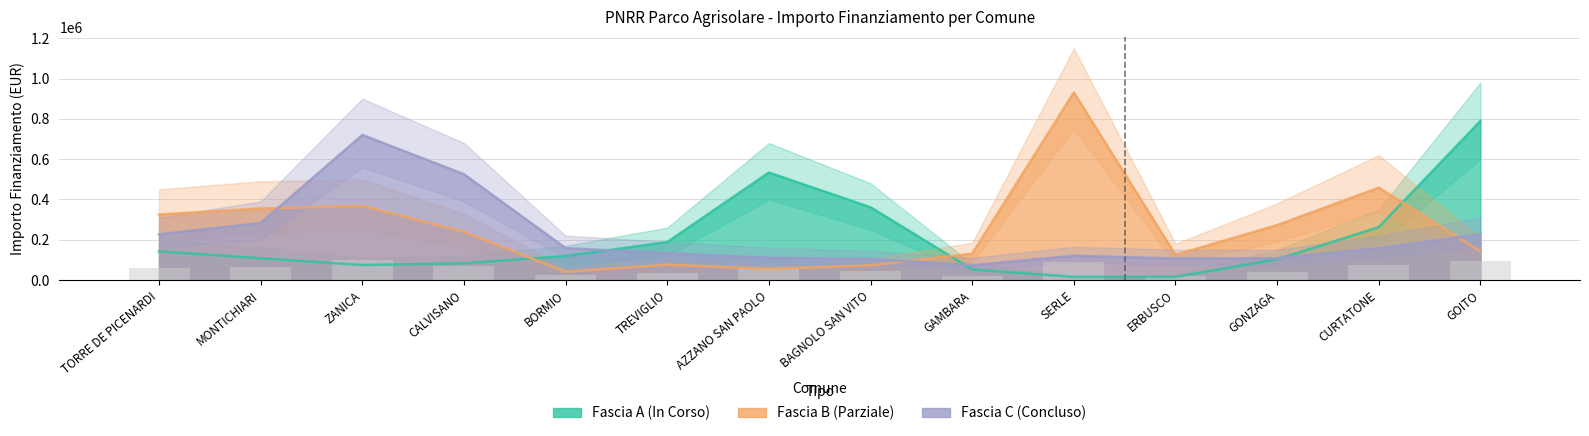

True or false: Fascia C has a value of 972672.4 at ZANICA.

False